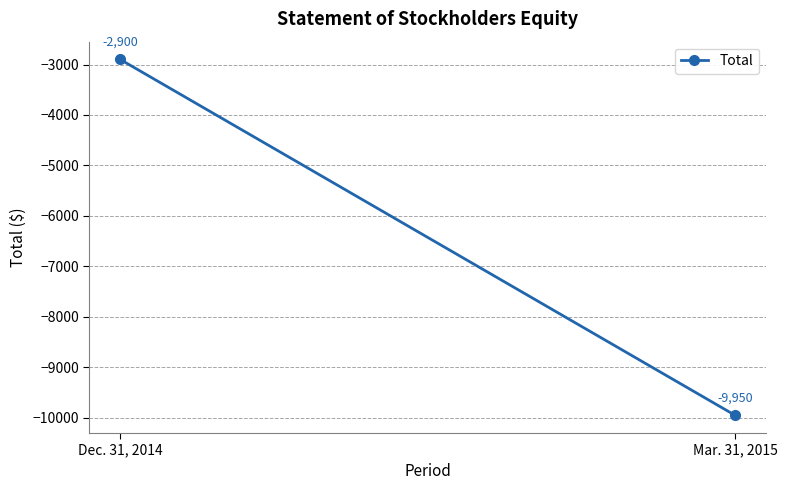

Reading right to left, list all the values displayed in this chart.

-9950	-2900